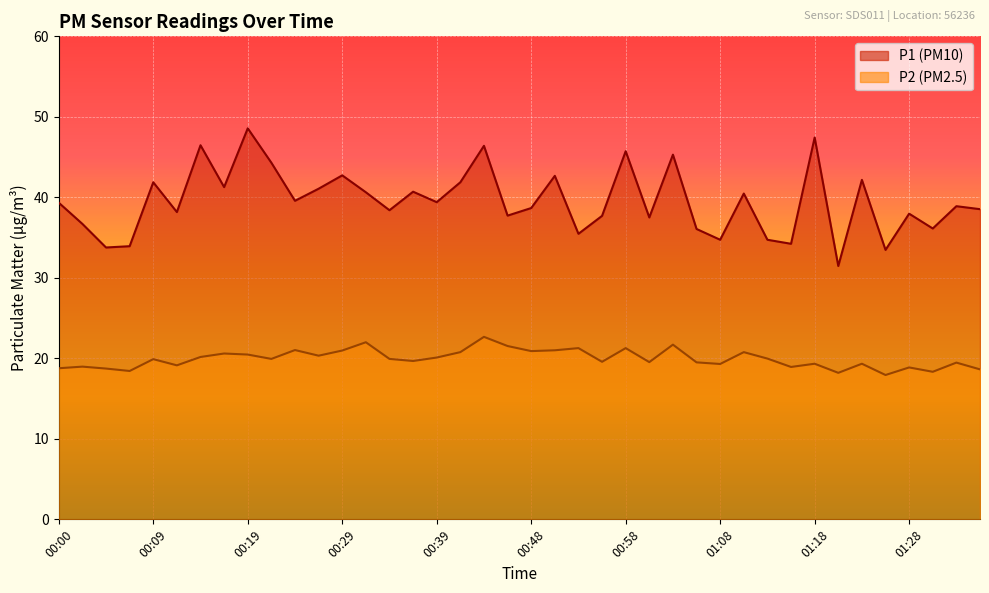

What is the greatest value displayed?

48.6